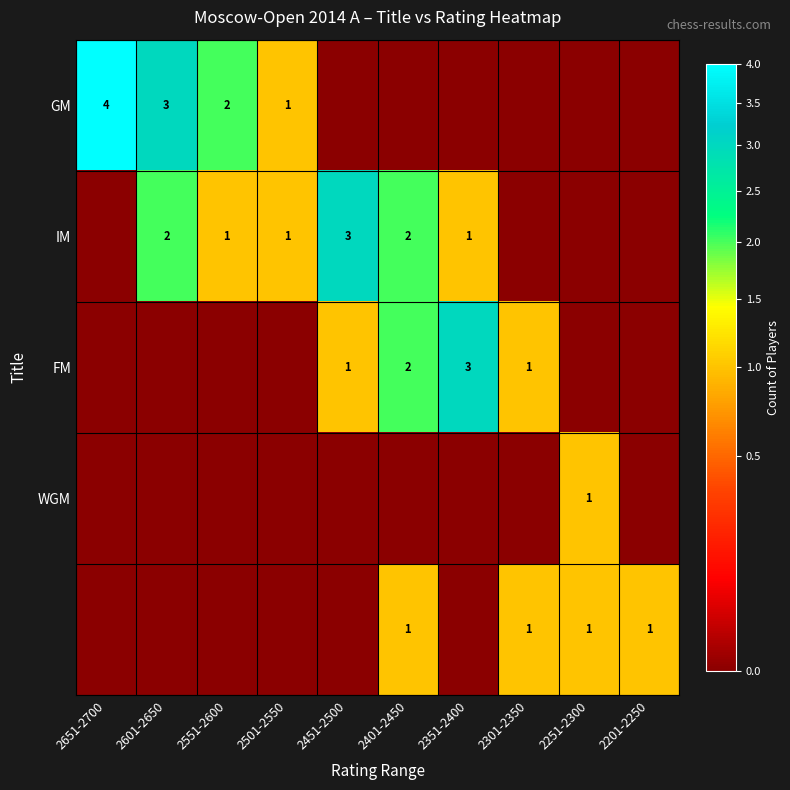

The value of GM at 2551-2600 is 1. True or false?

False